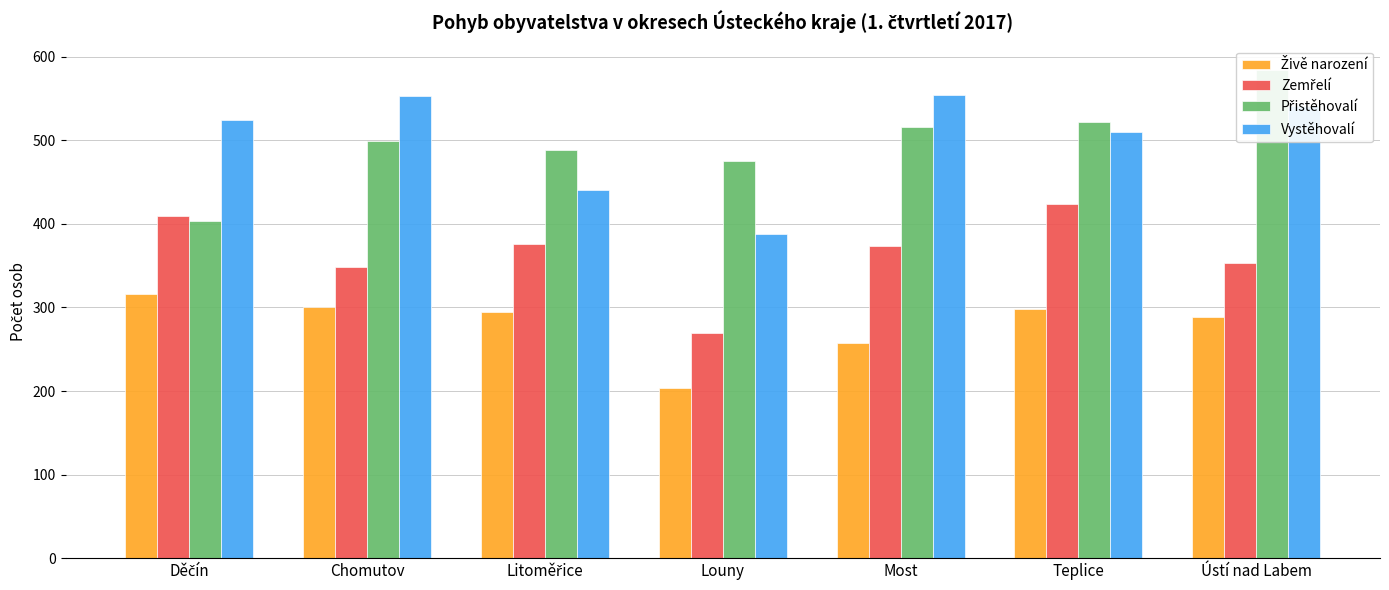

At which label does Vystěhovalí reach its peak?

Most